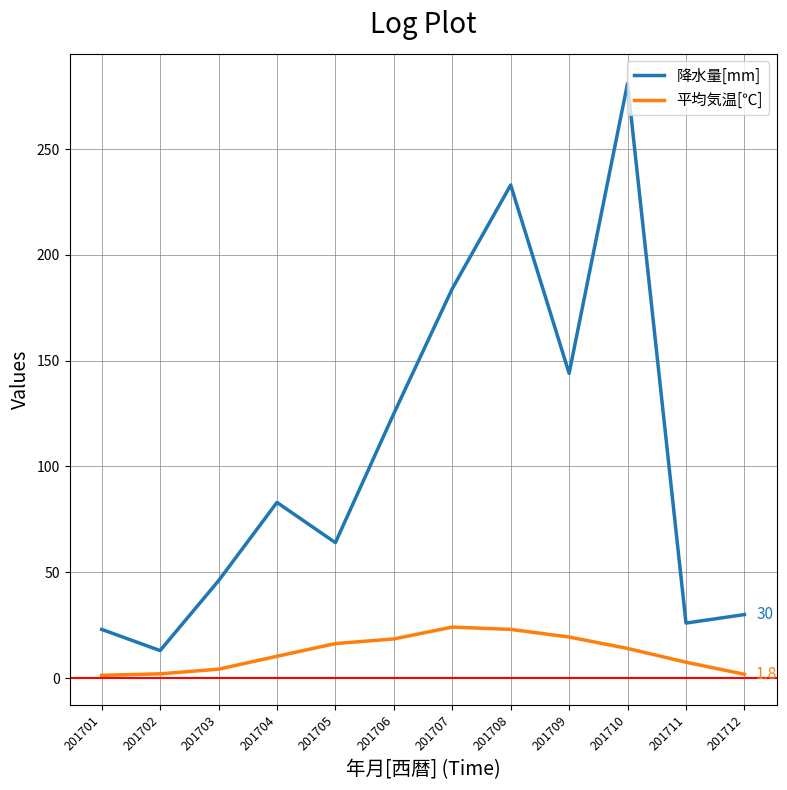

The 降水量[mm] series shows 390.5 at 201710. True or false?

False